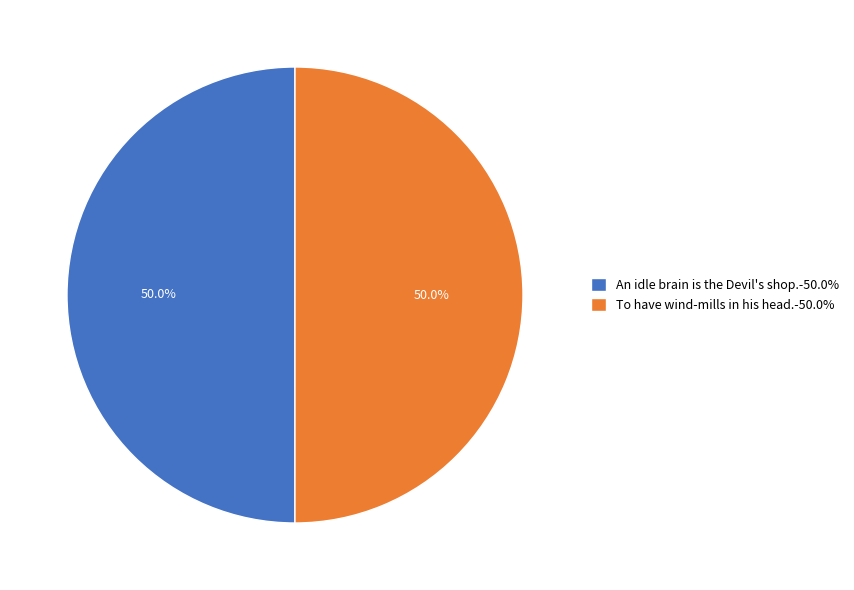

Is the sum of To have wind-mills in his head.-50.0% and An idle brain is the Devil's shop.-50.0% greater than half?

Yes